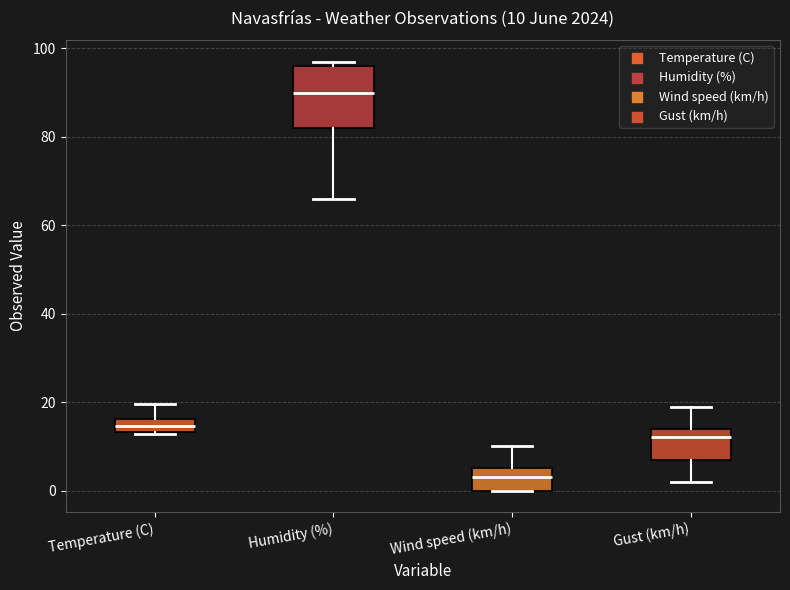

Which box is the tallest, from its lower edge to its upper edge?

Humidity (%)